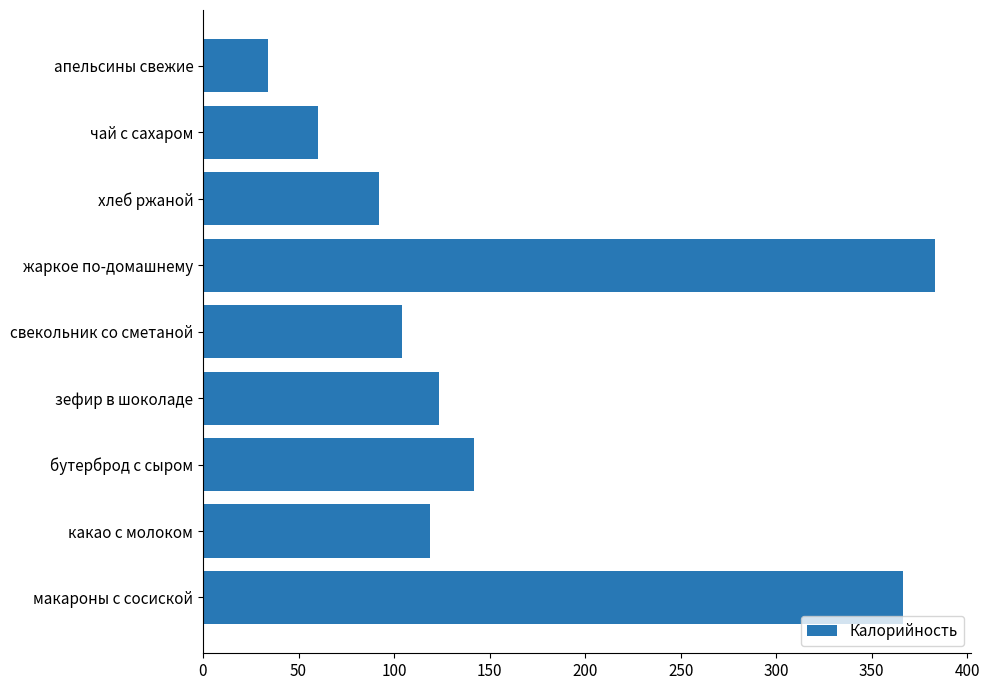

Reading top to bottom, transcribe all the data shown in this chart.

34.1	60.0	92.0	383.0	104.1	123.4	141.8	118.6	366.5